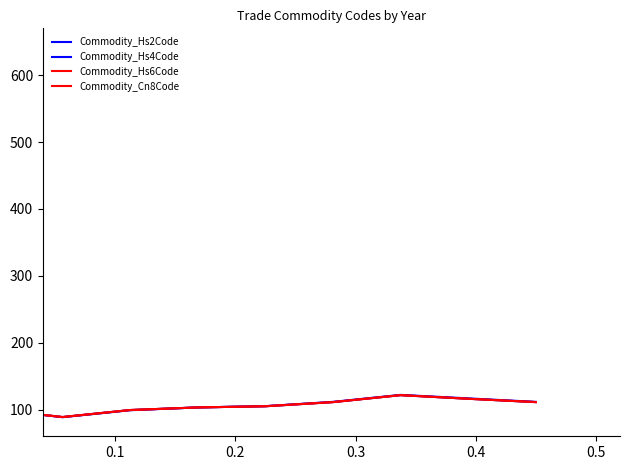

How many lines are shown in the chart?

4